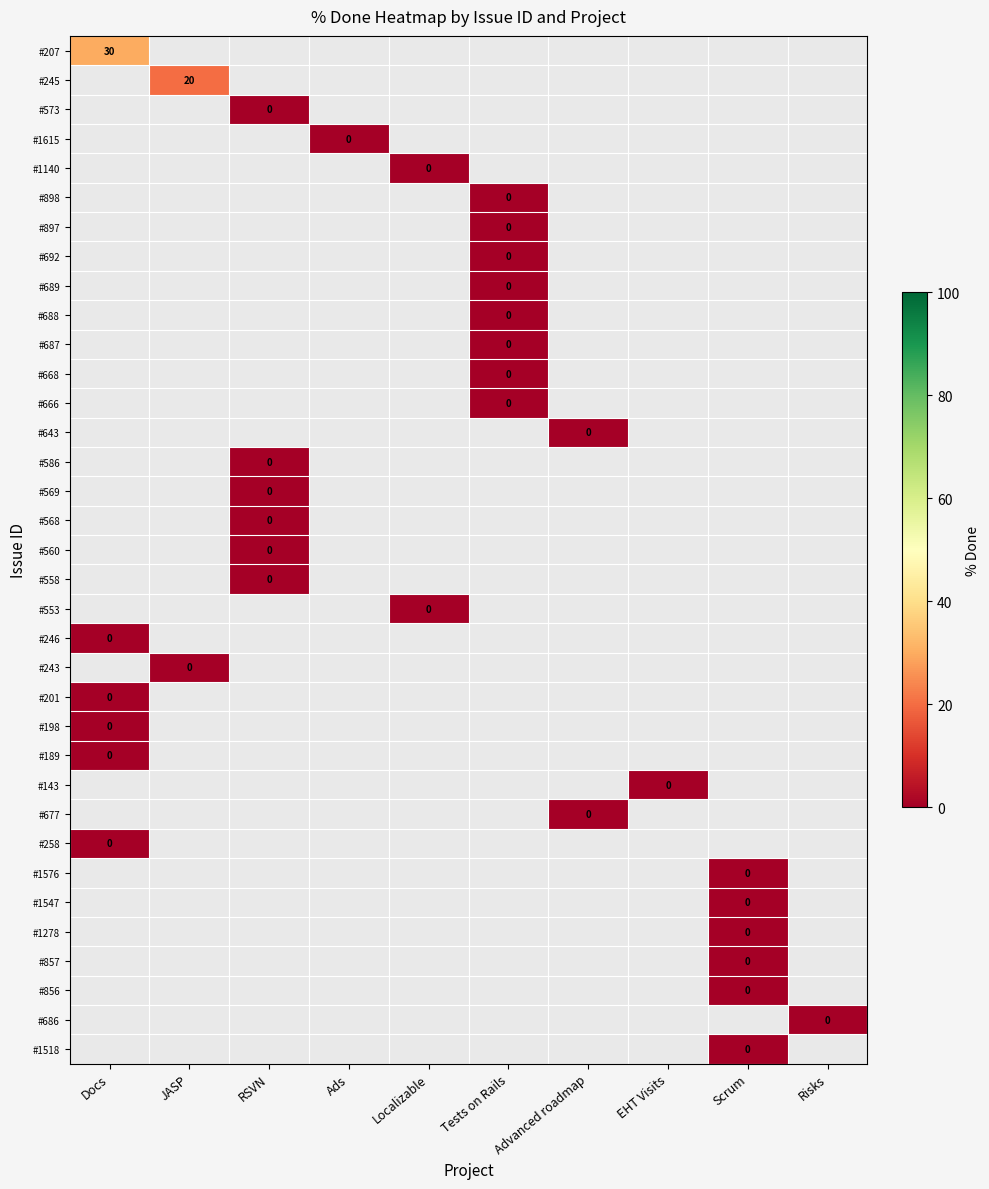

Count the number of data series in this chart.

35